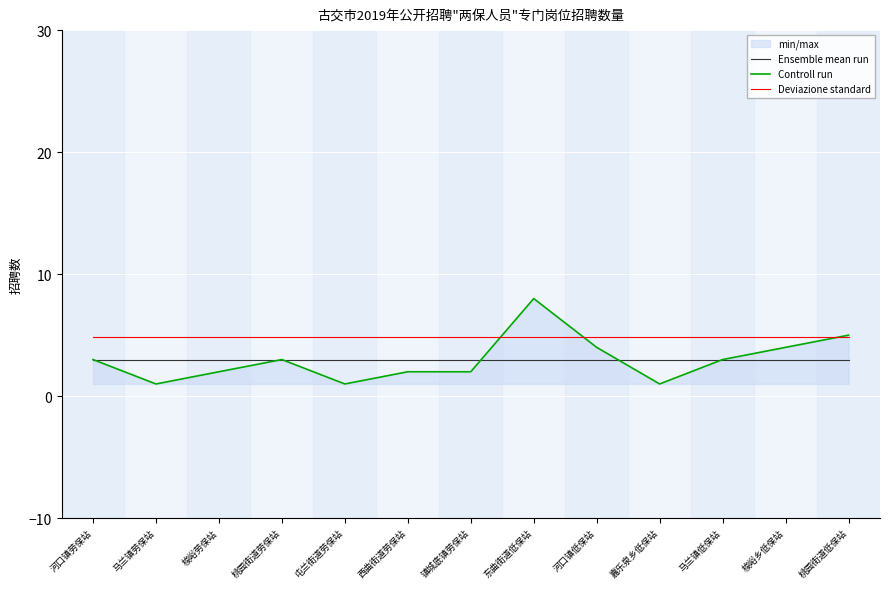

Reading left to right, list all the values displayed in this chart.

Ensemble mean run: 3.0	3.0	3.0	3.0	3.0	3.0	3.0	3.0	3.0	3.0	3.0	3.0	3.0
Controll run: 3.0	1.0	2.0	3.0	1.0	2.0	2.0	8.0	4.0	1.0	3.0	4.0	5.0
Deviazione standard: 4.9	4.9	4.9	4.9	4.9	4.9	4.9	4.9	4.9	4.9	4.9	4.9	4.9